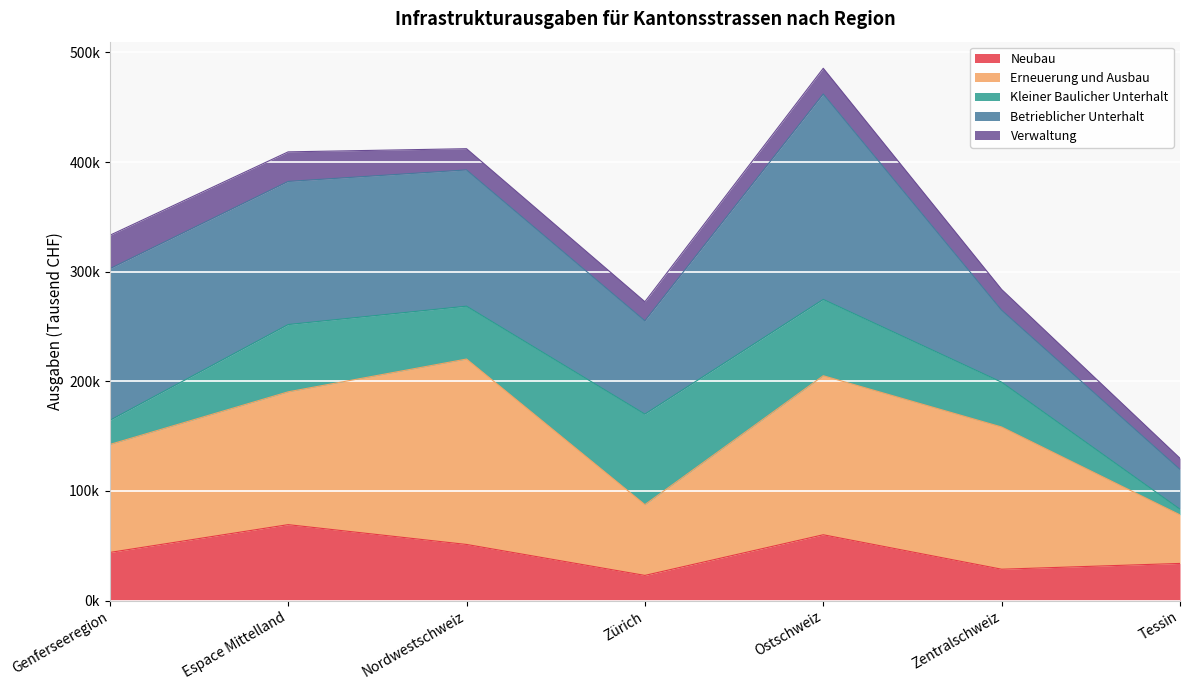

What is the difference between the maximum and minimum values in the Total (Kantonsstrassen) series?

425133